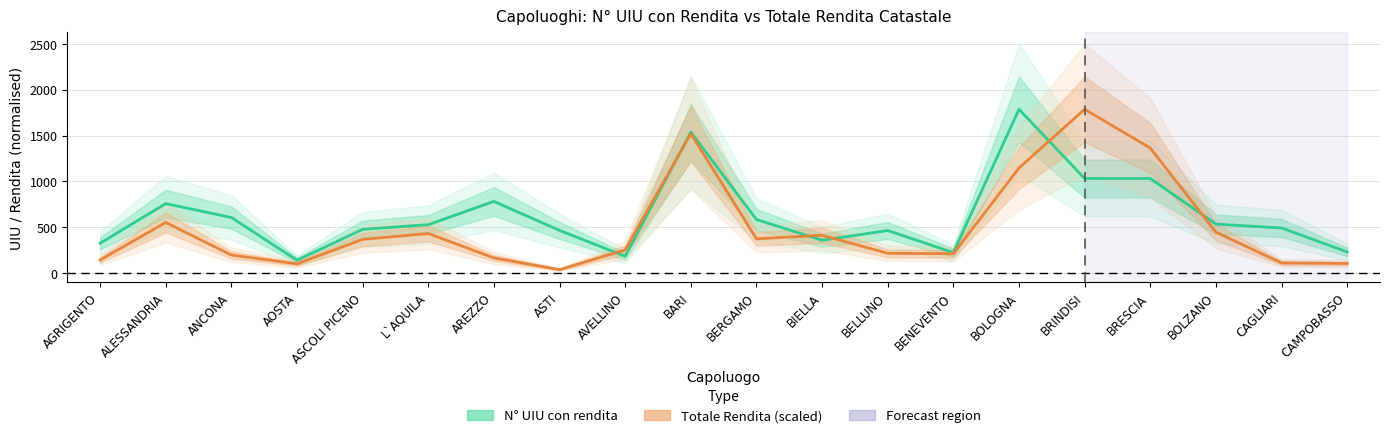

In N° UIU con rendita, how many points are higher than both neighbors (excluding endpoints)?

5